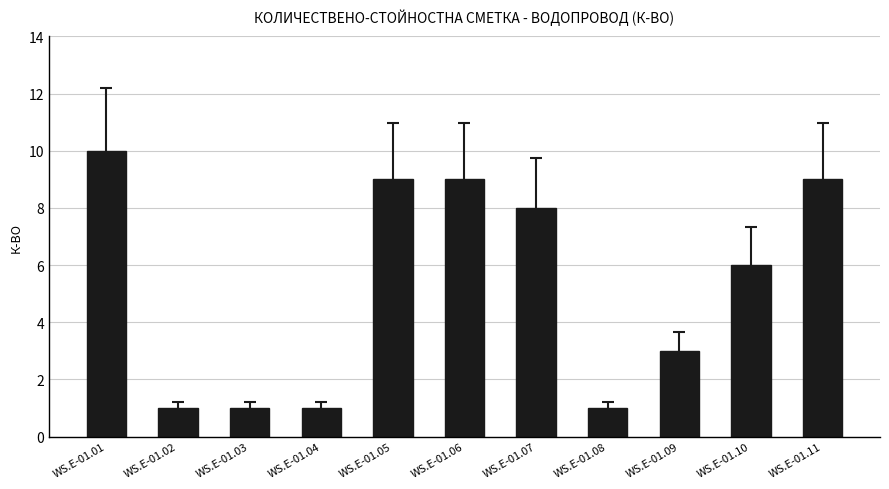

What is the difference between the values at WS.E-01.09 and WS.E-01.07?

5